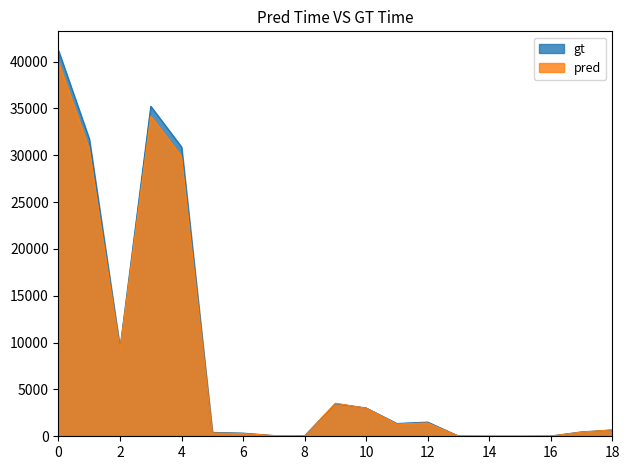

Which series has the widest spread of values?

gt